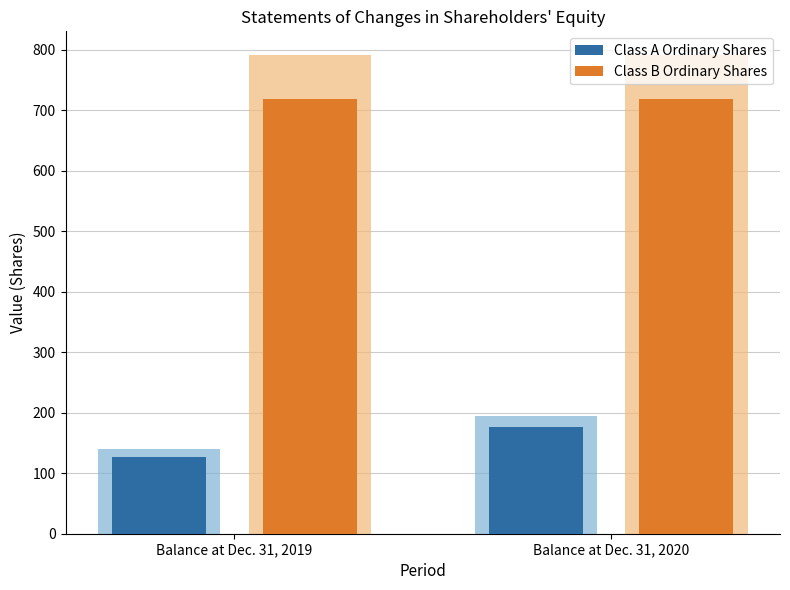

Where is Class A Ordinary Shares nearest to the value 152?

Balance at Dec. 31, 2019